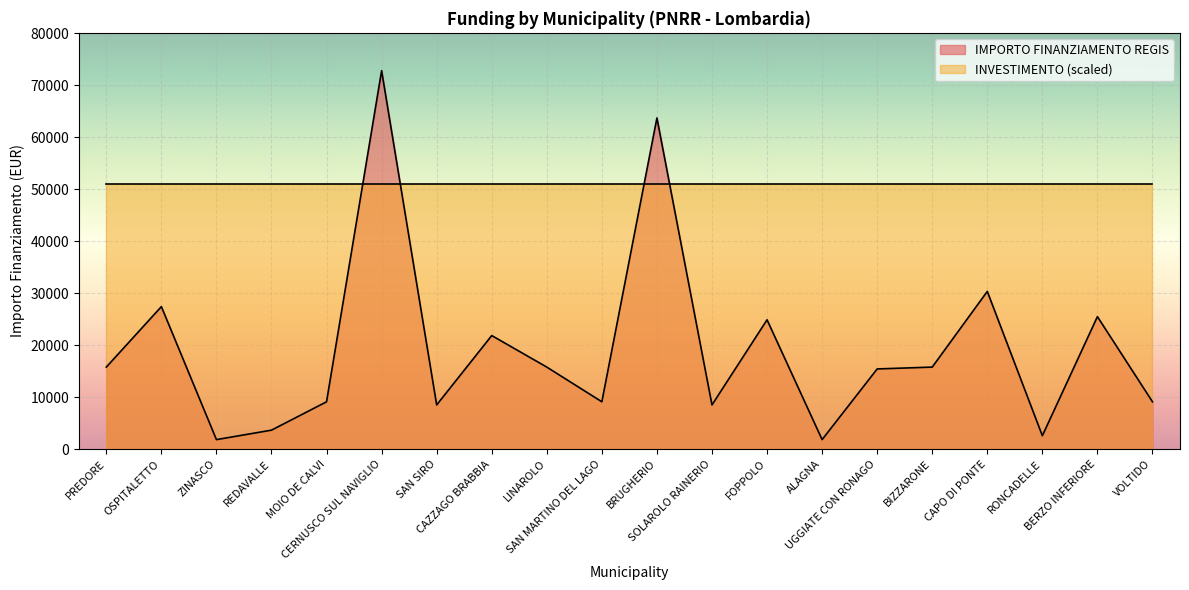

How many data points are less than 15782?

10